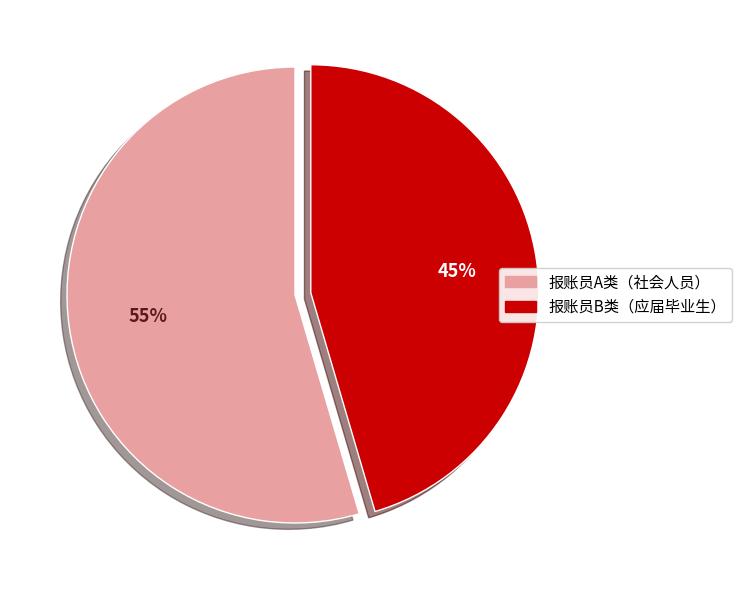

To the nearest percent, what percentage of the pie is 报账员A类（社会人员）?

55%